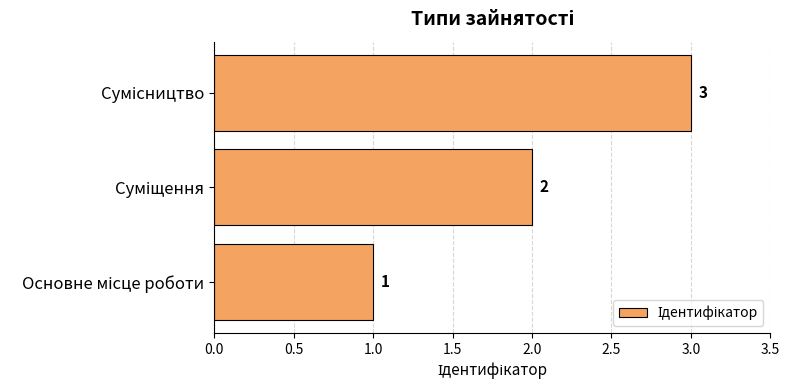

How many values are between 1 and 3?

3